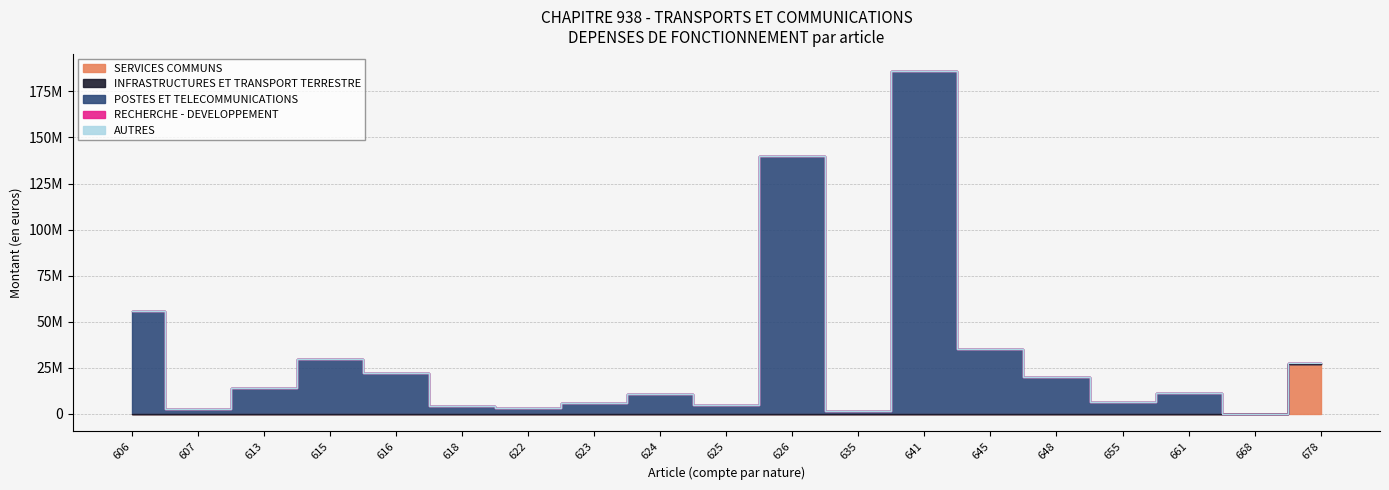

Reading right to left, what are all the values shown in this chart?

SERVICES COMMUNS: 27375964	0	0	0	0	0	0	0	0	0	0	0	0	0	0	0	0	0	0
INFRASTRUCTURES ET TRANSPORT TERRESTRE: 0	0	0	0	0	0	0	0	0	0	0	0	0	0	0	0	0	0	0
POSTES ET TELECOMMUNICATIONS: 100000	15000	11400000	6500000	19849563	35264249	186117932	1500000	140000000	5000000	10700000	5700000	3000000	4365000	22000000	29850000	14000000	2500000	56000000
RECHERCHE - DEVELOPPEMENT: 0	0	0	0	0	0	0	0	0	0	0	0	0	0	0	0	0	0	0
AUTRES: 0	0	0	0	0	0	0	0	0	0	0	0	0	0	0	0	0	0	0